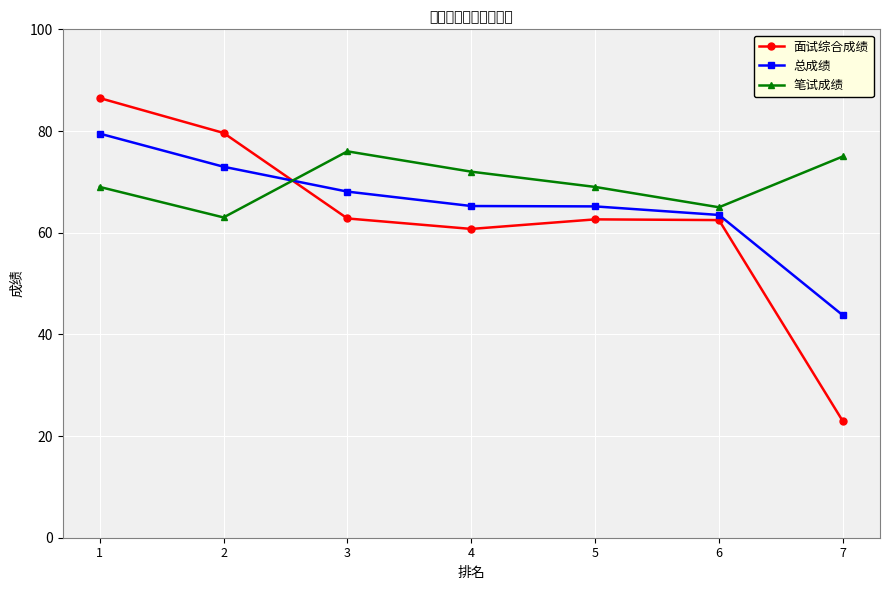

Where is 面试综合成绩 nearest to the value 54?

4